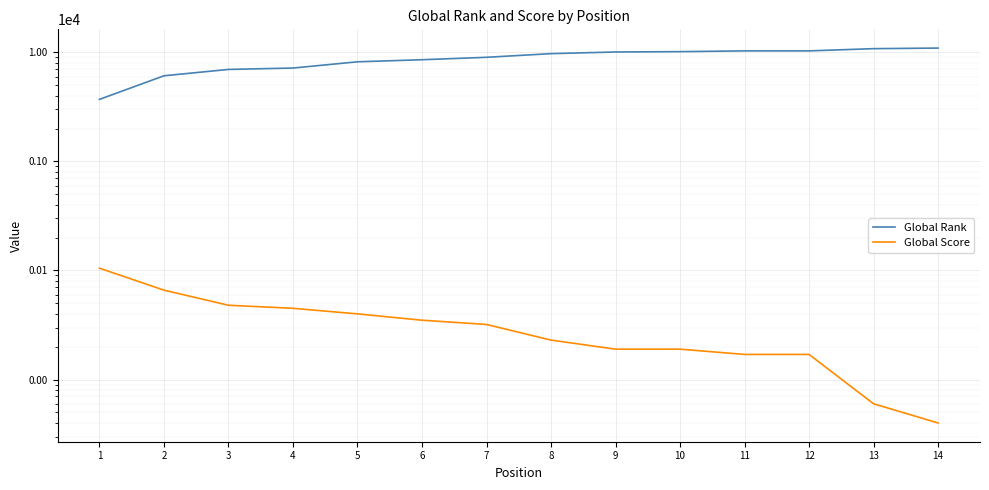

Reading left to right, list all the values displayed in this chart.

Global Rank: 3703	6094	6968	7176	8185	8551	8999	9722	10070	10141	10308	10308	10802	10935
Global Score: 105	66	48	45	40	35	32	23	19	19	17	17	6	4